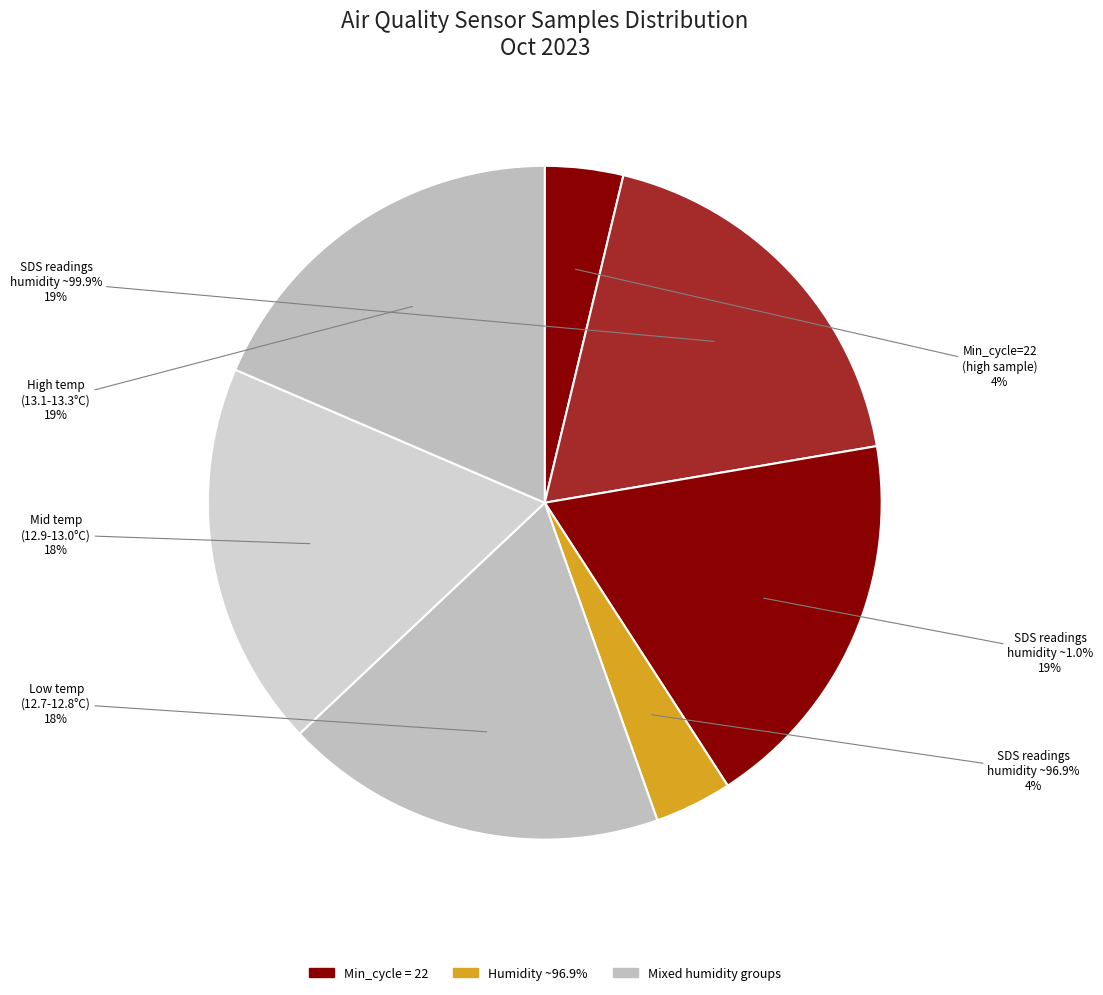

How many slices are in this pie chart?

2